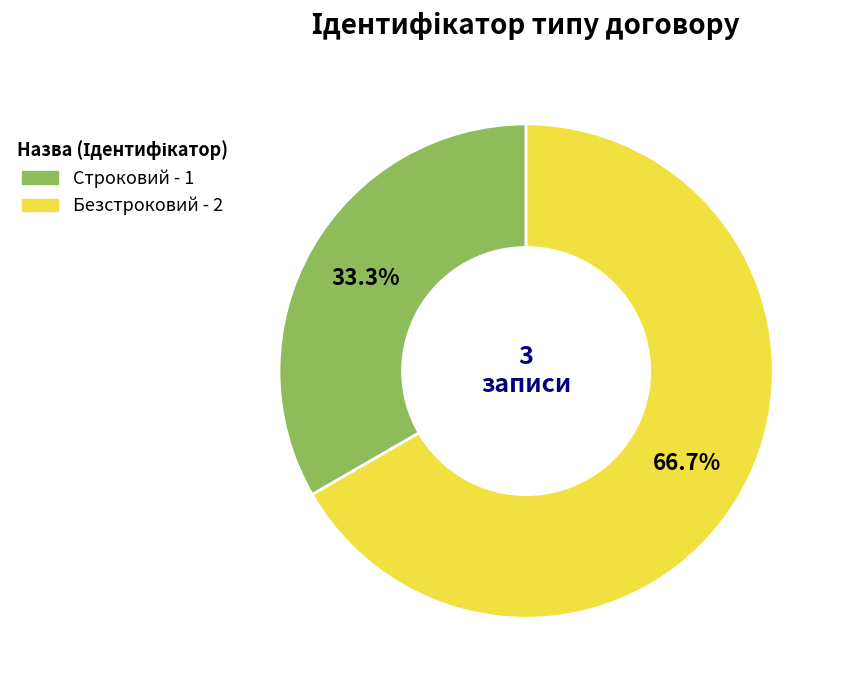

To the nearest percent, what is the difference between the largest and smallest slice percentages?

33%